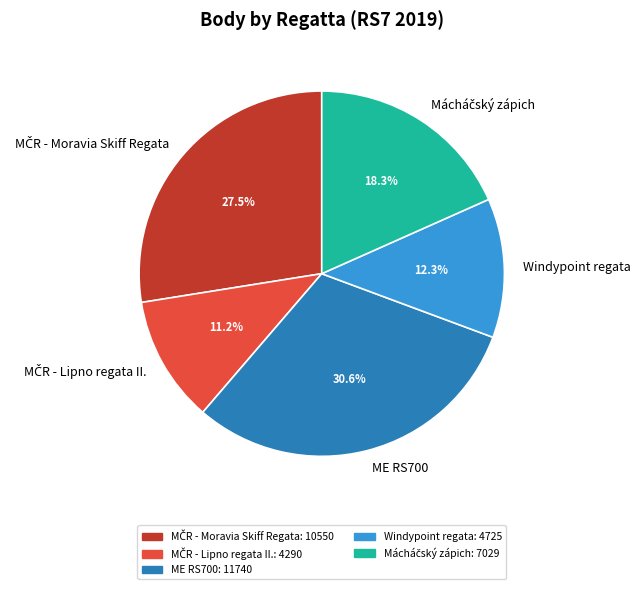

How many segments does this pie chart have?

5